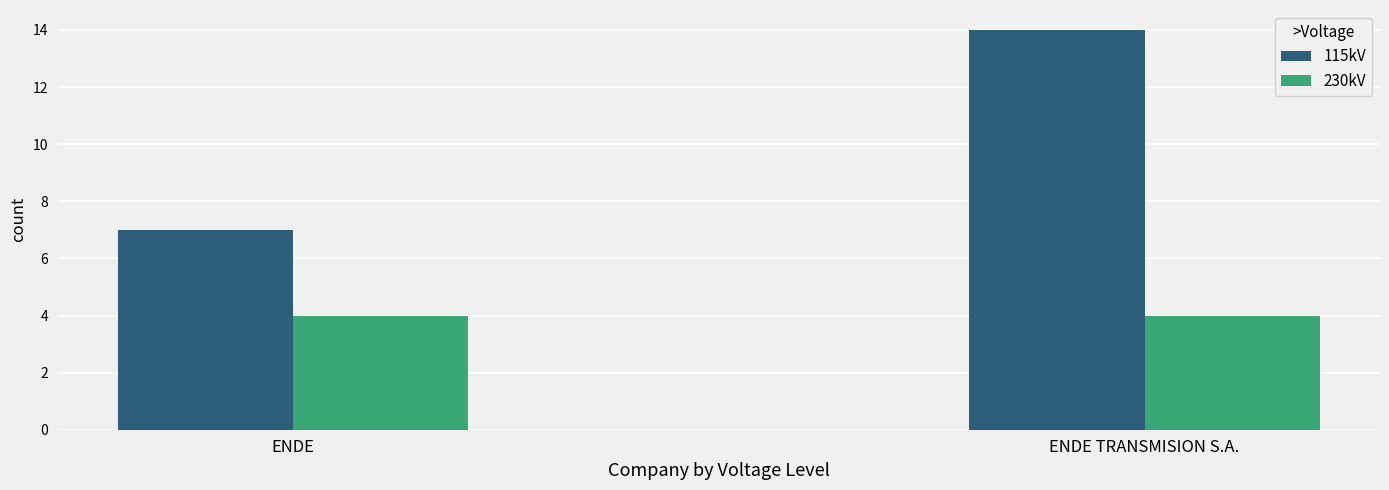

Reading left to right, what are all the values shown in this chart?

115kV: 7	14
230kV: 4	4